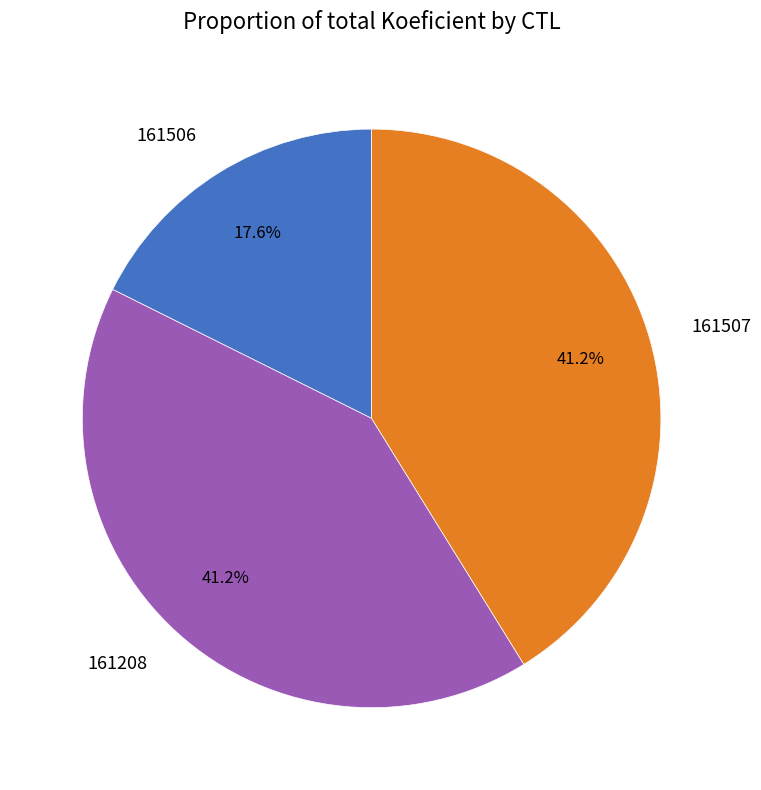

Which category has the smallest portion of the pie?

161506